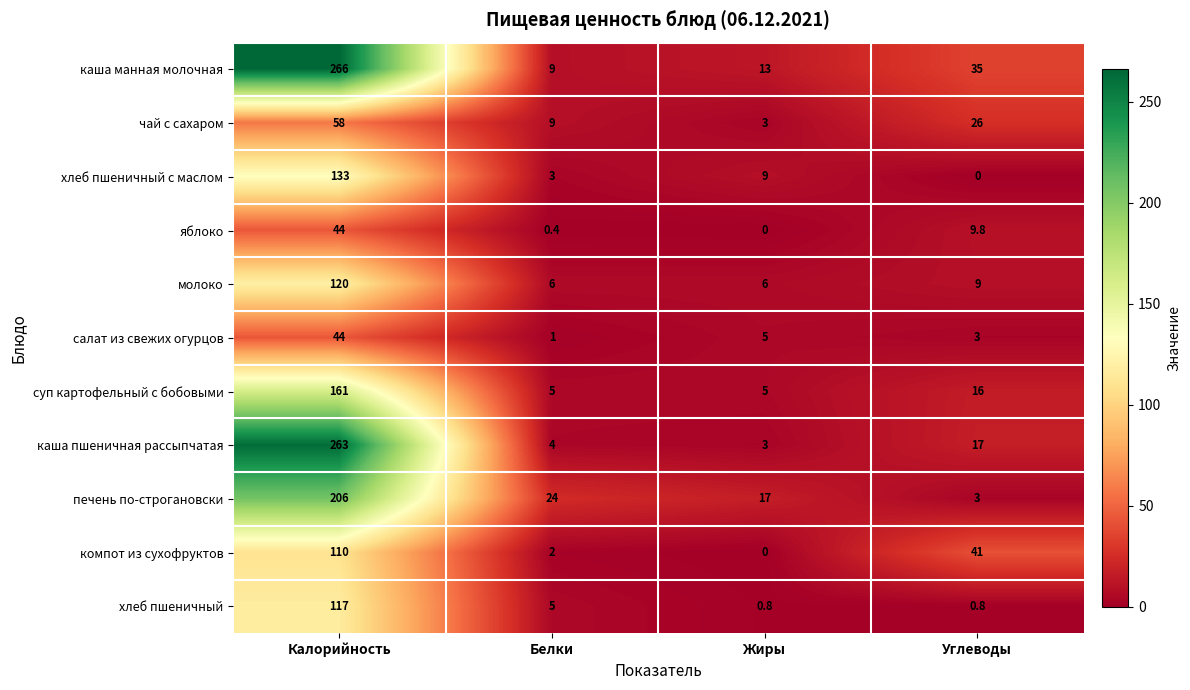

What is the sum of all хлеб пшеничный с маслом values?

145.0